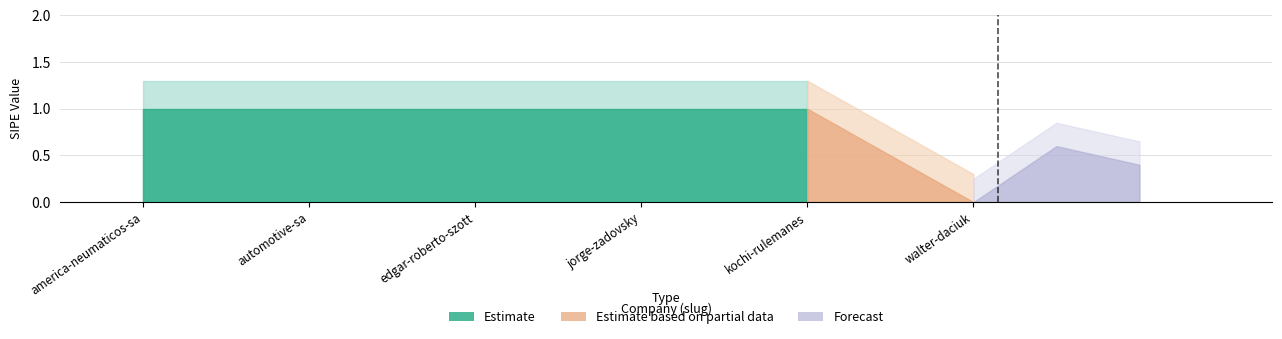

What is the sum of the values at kochi-rulemanes and jorge-zadovsky?

2